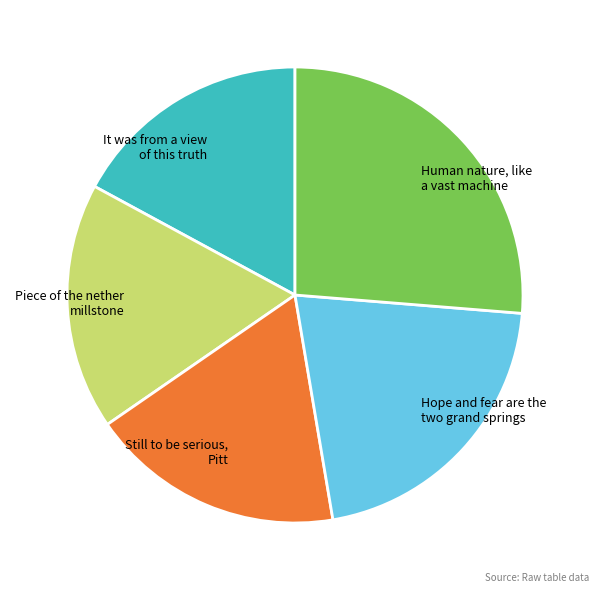

Count the number of slices in the pie.

5